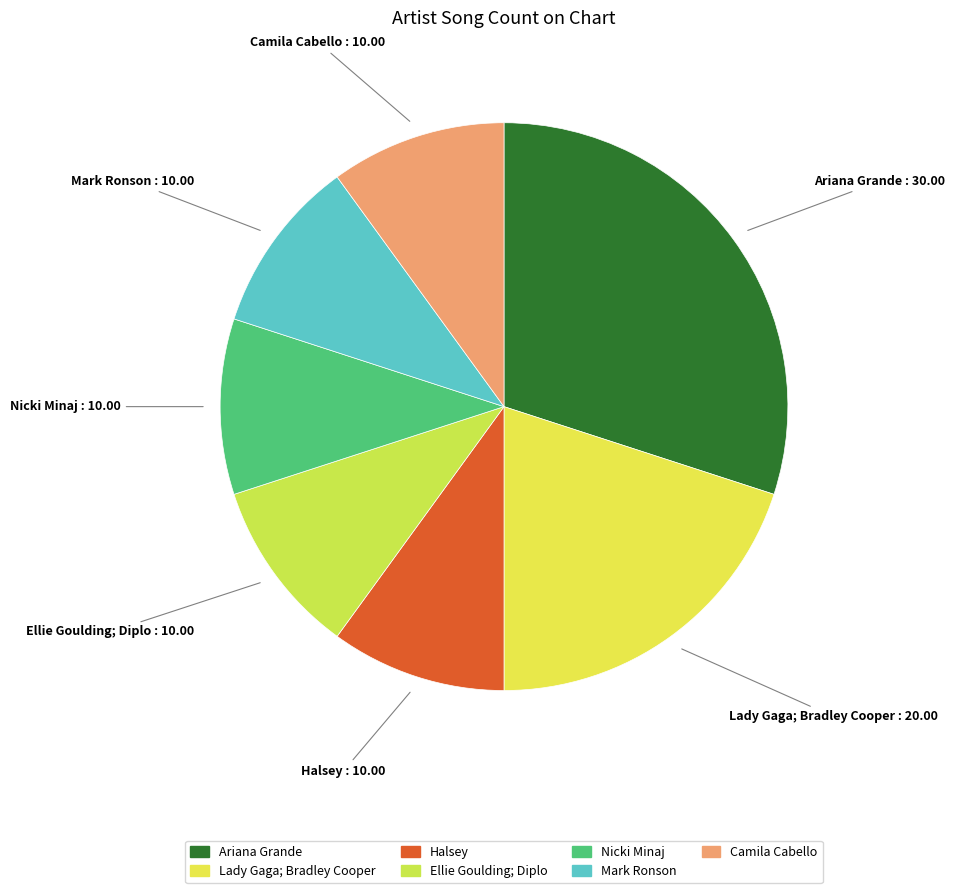

To the nearest percent, what is the difference between the largest and smallest slice percentages?

20%